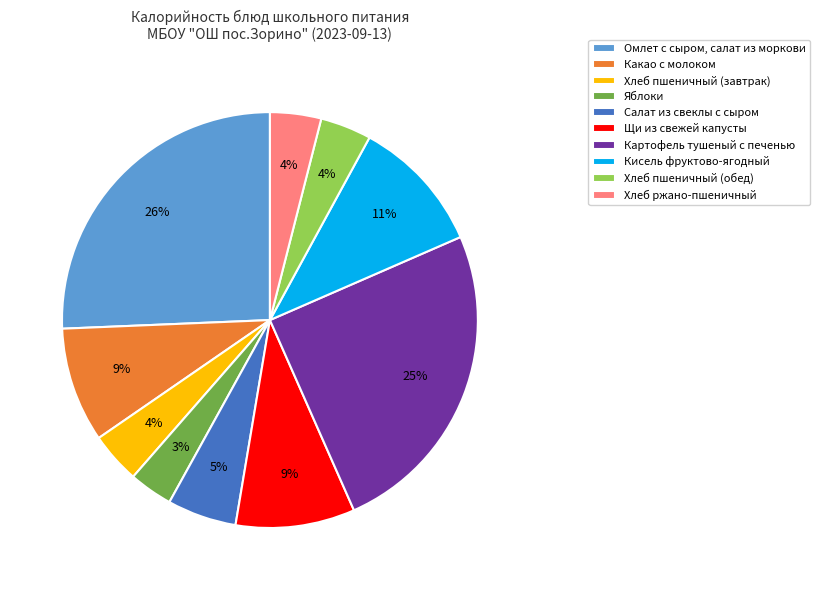

True or false: Картофель тушеный с печенью accounts for 25% of the total.

True